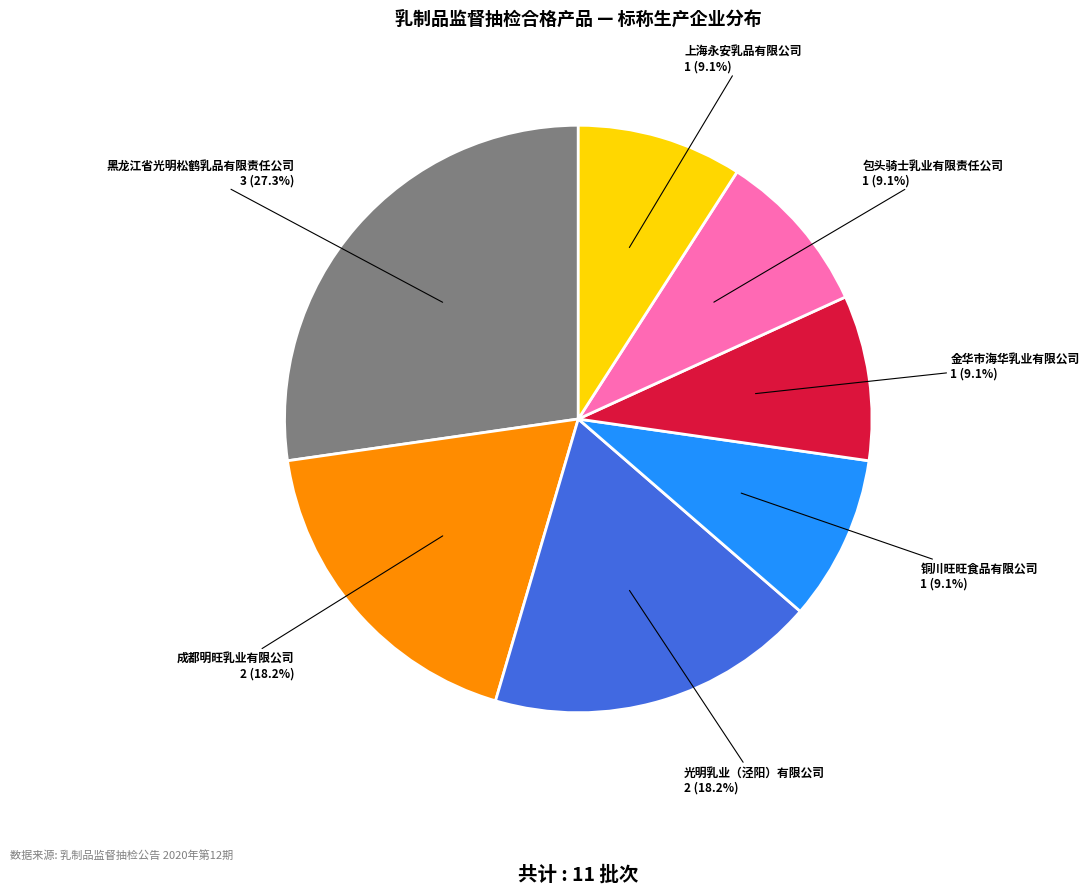

Combined, what portion of the pie is 铜川旺旺食品有限公司 and 上海永安乳品有限公司?

18.2%